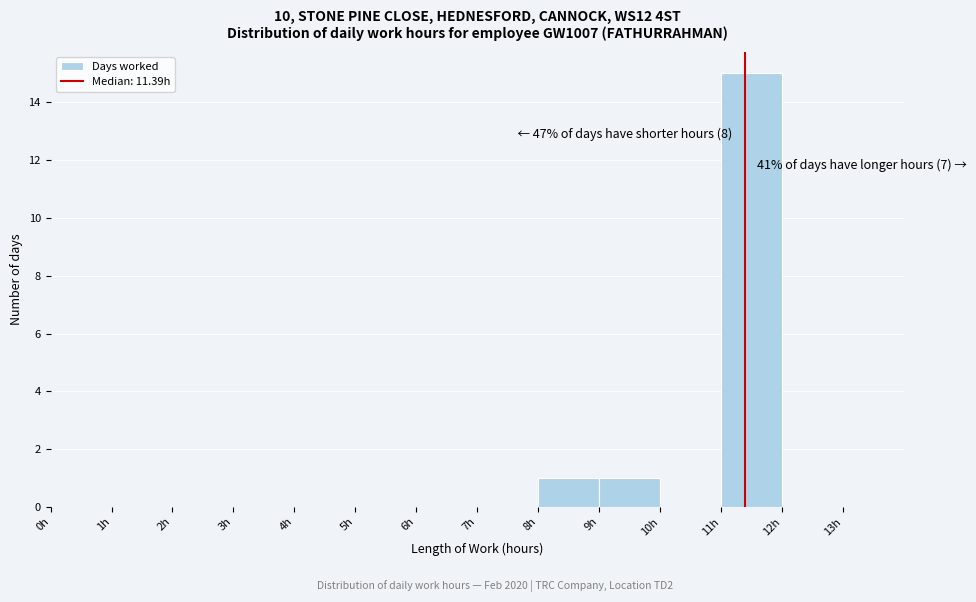

Over which range of the x-axis is the bar tallest?

11 to 12